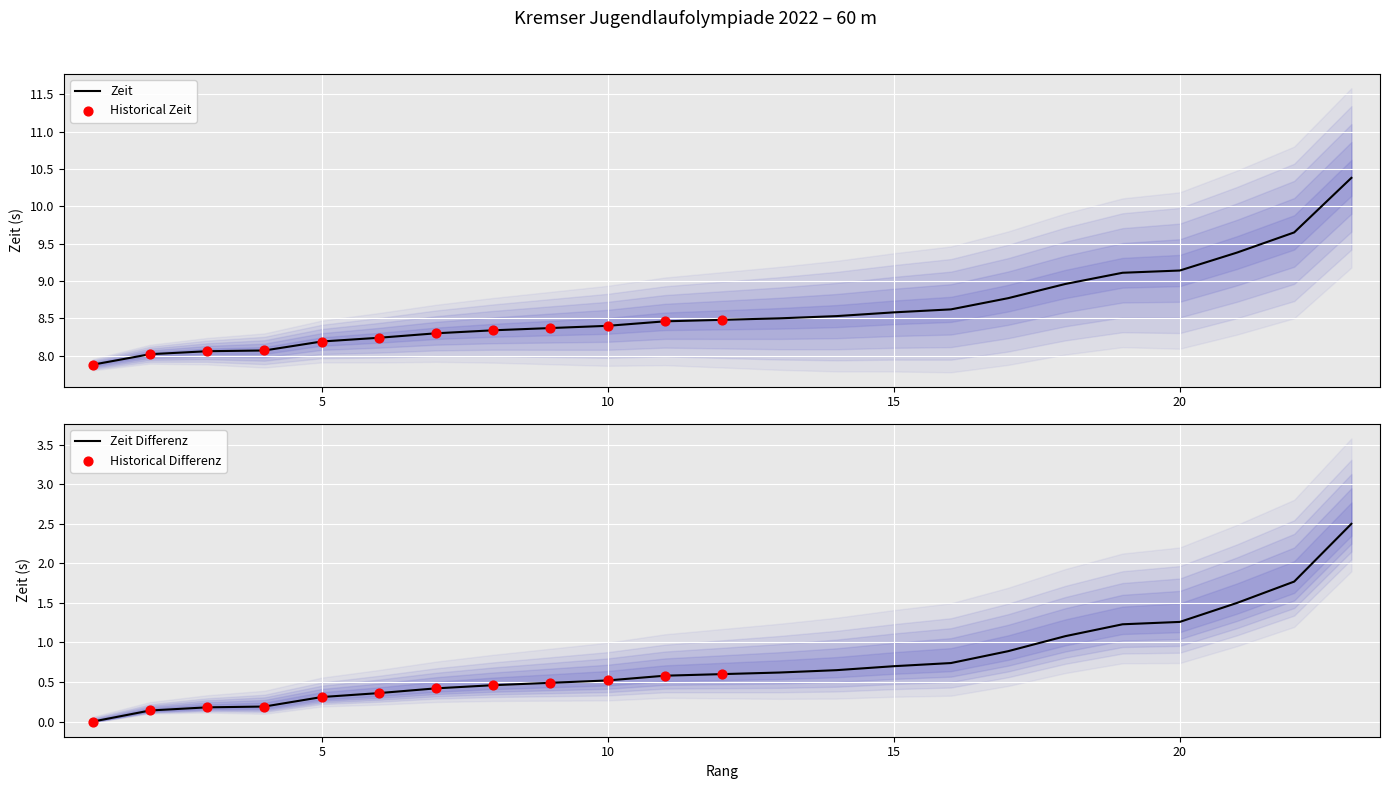

Between 16 and 20, which is larger?

20